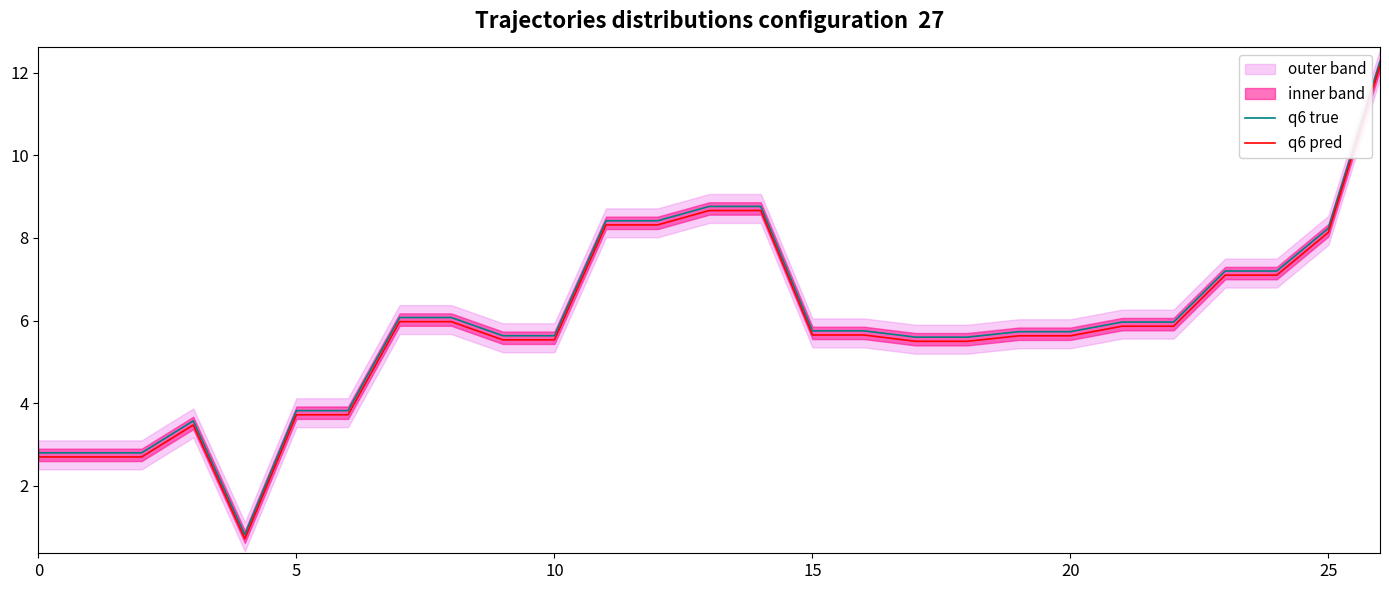

The value of q6 pred at 25 is 8.1. True or false?

True